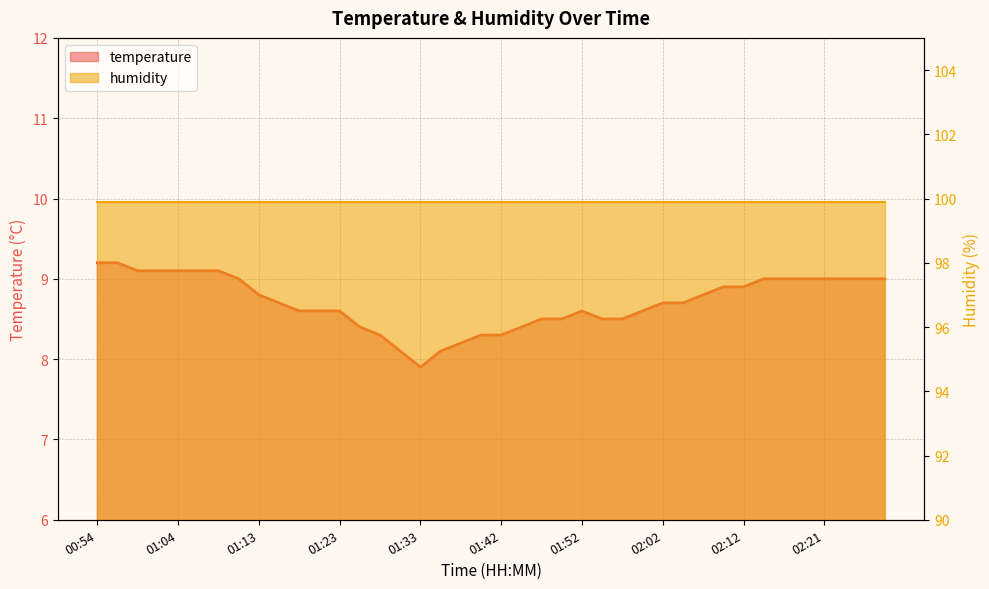

What is the maximum value shown in the chart?

9.2